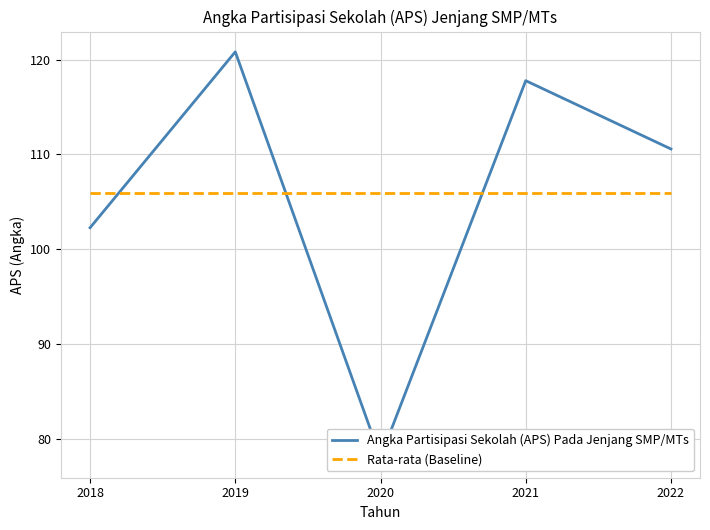

Rank the series at 2021 from lowest to highest value.

Rata-rata (Baseline), Angka Partisipasi Sekolah (APS) Pada Jenjang SMP/MTs